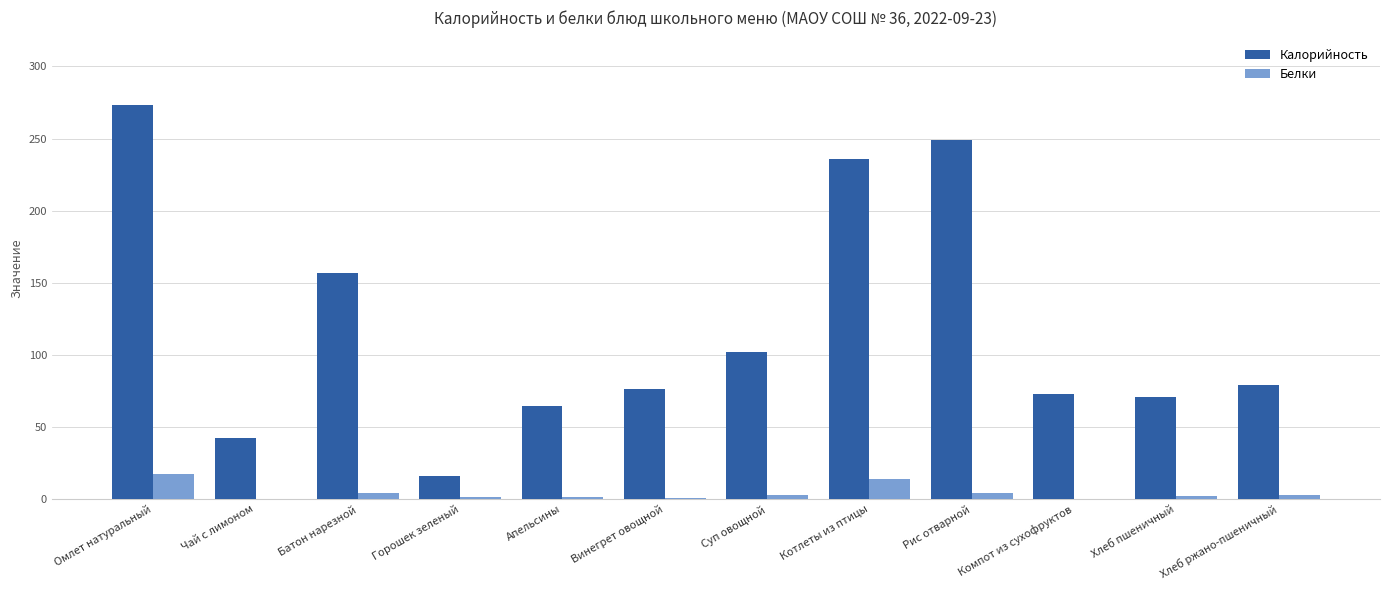

What is the difference between the Белки values at Хлеб ржано-пшеничный and Компот из сухофруктов?

2.6